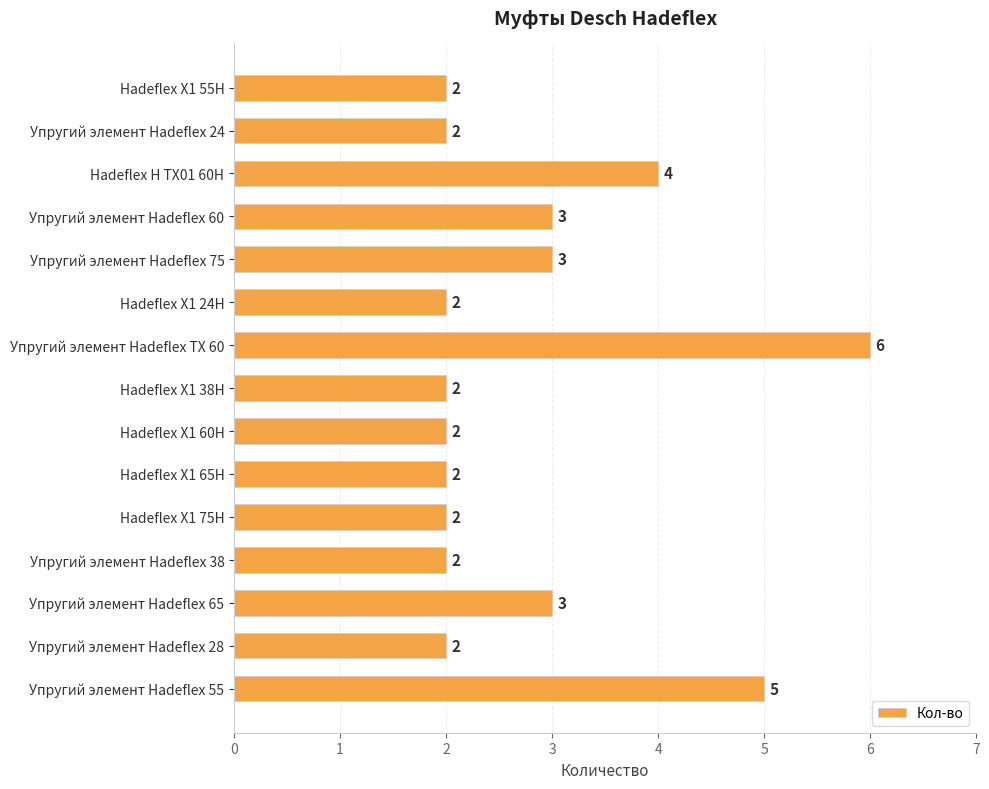

True or false: the data shows 2 at Упругий элемент Hadeflex 55.

False